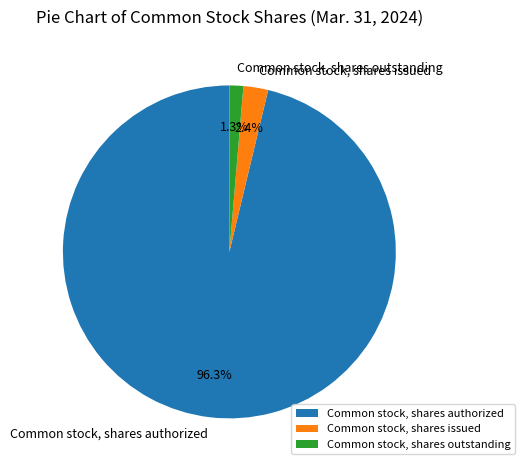

Between Common stock, shares authorized and Common stock, shares issued, which is larger?

Common stock, shares authorized